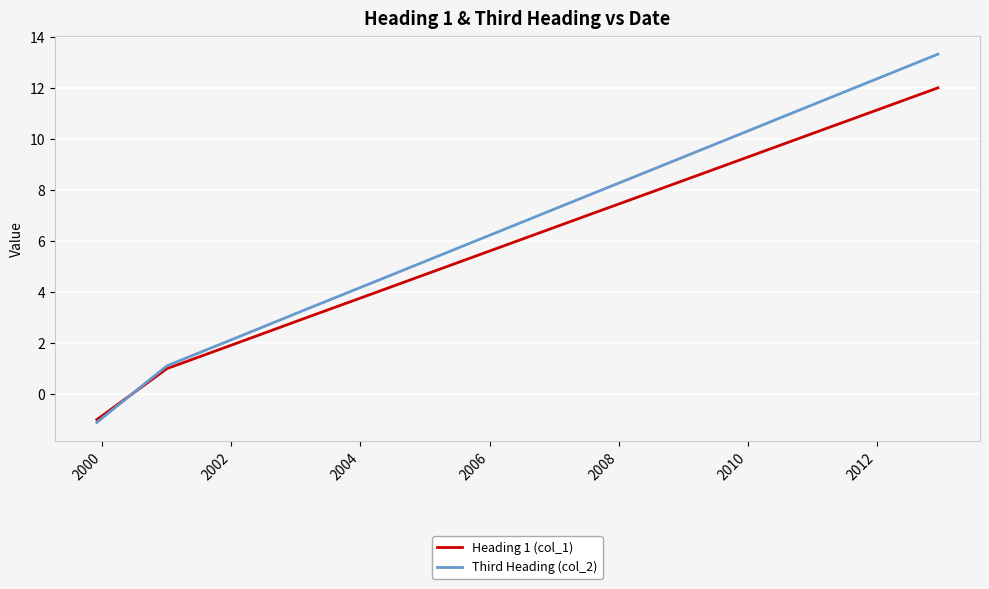

Which series has the largest total across all categories?

Third Heading (col_2)